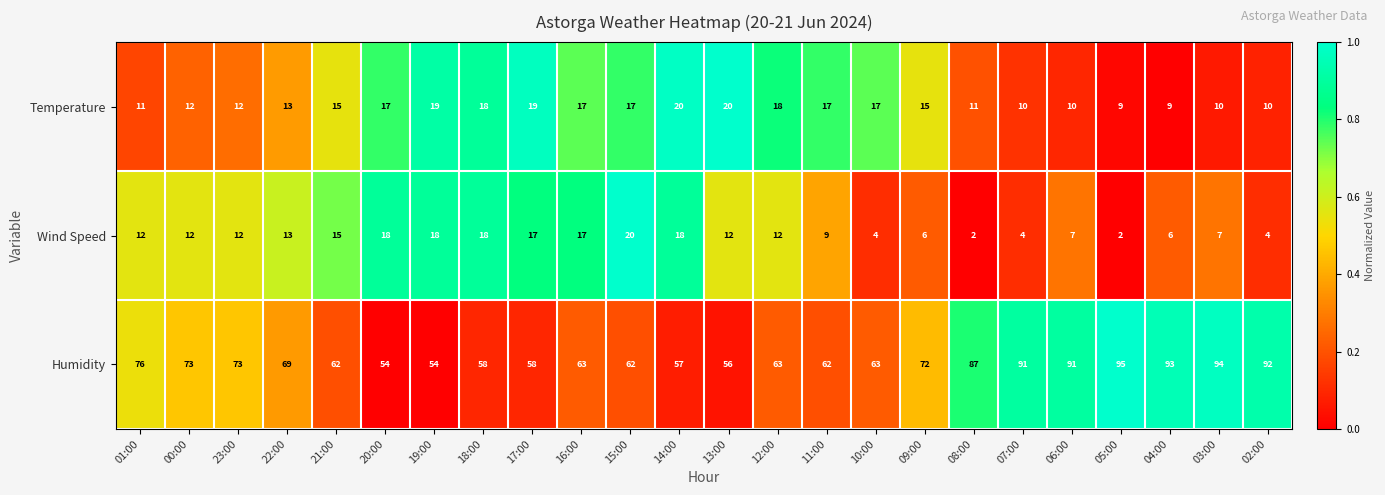

What is the sum of the Wind Speed values at 12:00 and 14:00?

30